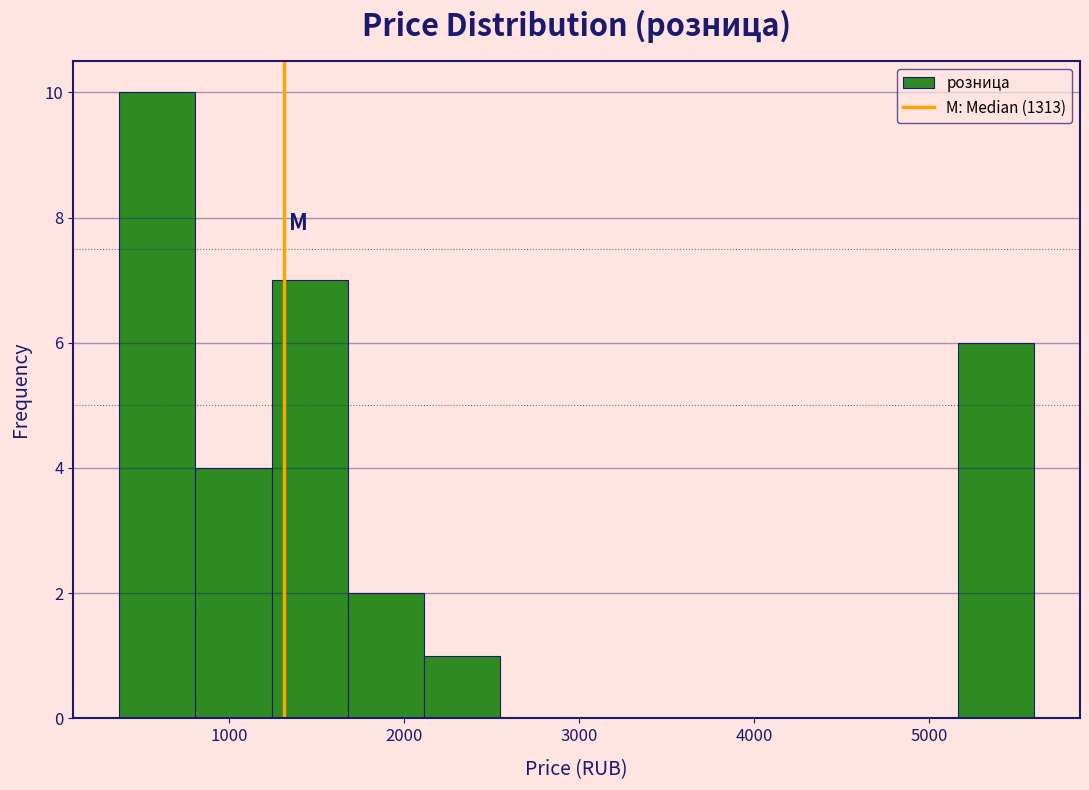

Reading left to right, list every bar in this chart as the range it spans on the x-axis followed by its height. Neither the bar edges nor the heights are printed on the chart, so give them approximately, as read against the axes.

400 to 800: 10
800 to 1200: 4
1200 to 1700: 7
1700 to 2100: 2
2100 to 2500: 1
2500 to 3000: 0
3000 to 3400: 0
3400 to 3900: 0
3900 to 4300: 0
4300 to 4700: 0
4700 to 5200: 0
5200 to 5600: 6